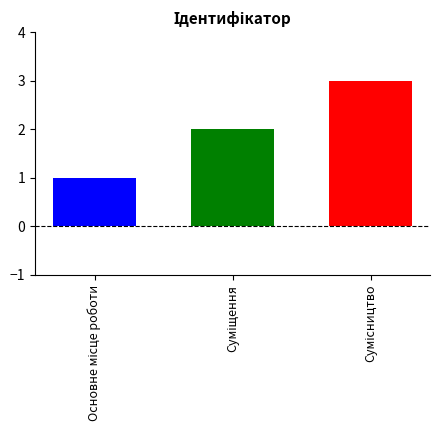

What is the maximum value shown in the chart?

3